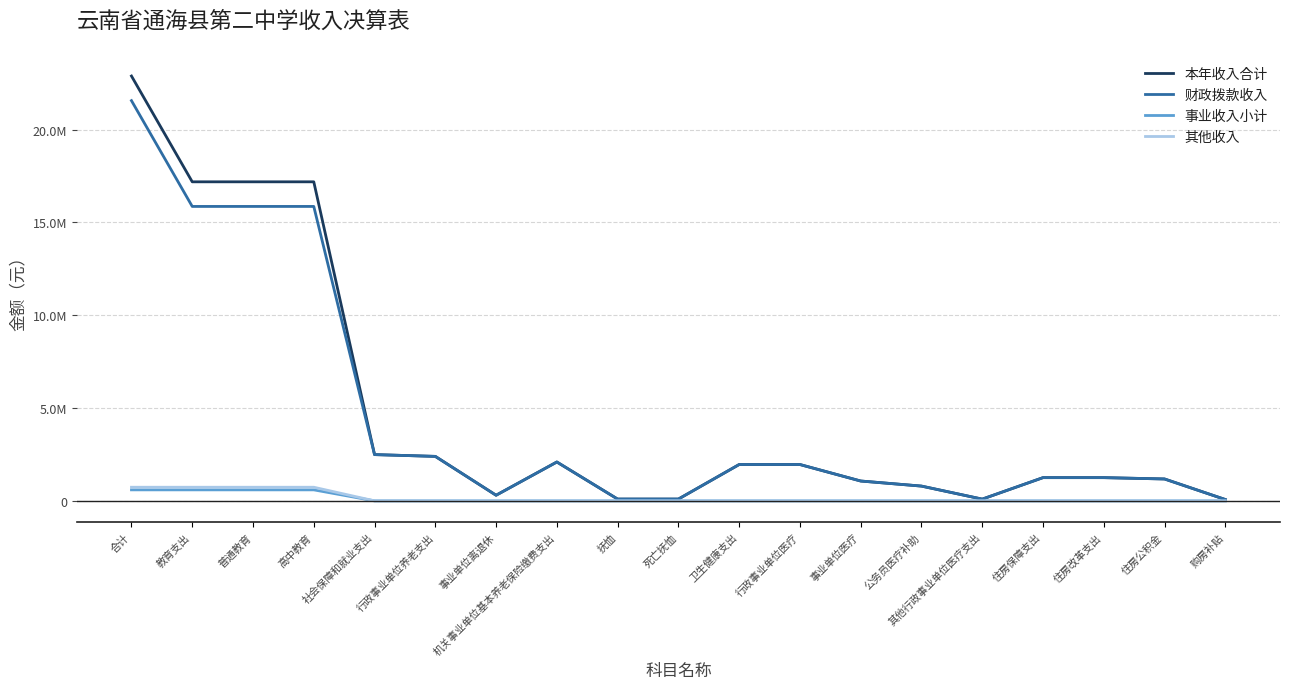

At which label is 本年收入合计 closest to 11481039?

教育支出